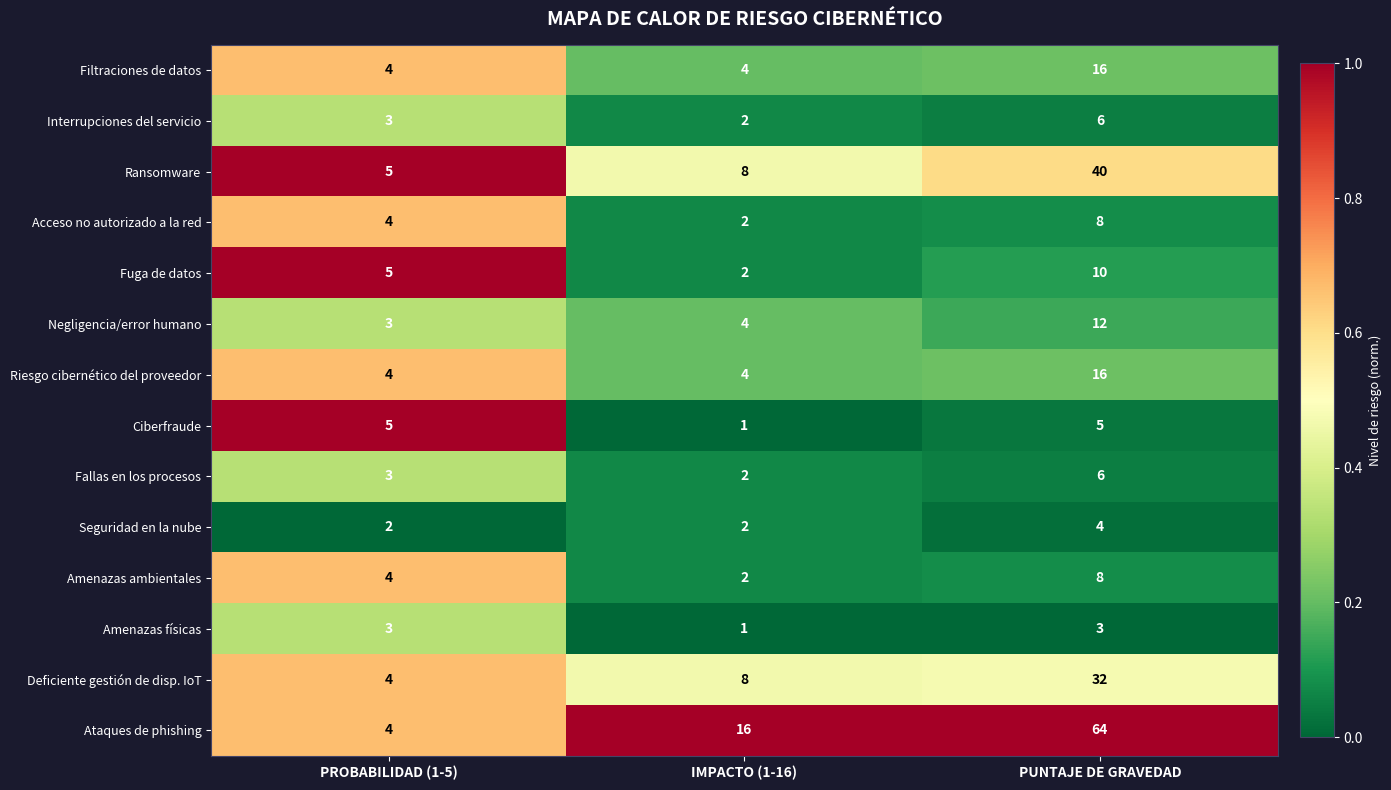

What is the average value of the Deficiente gestión de disp. IoT series?

15